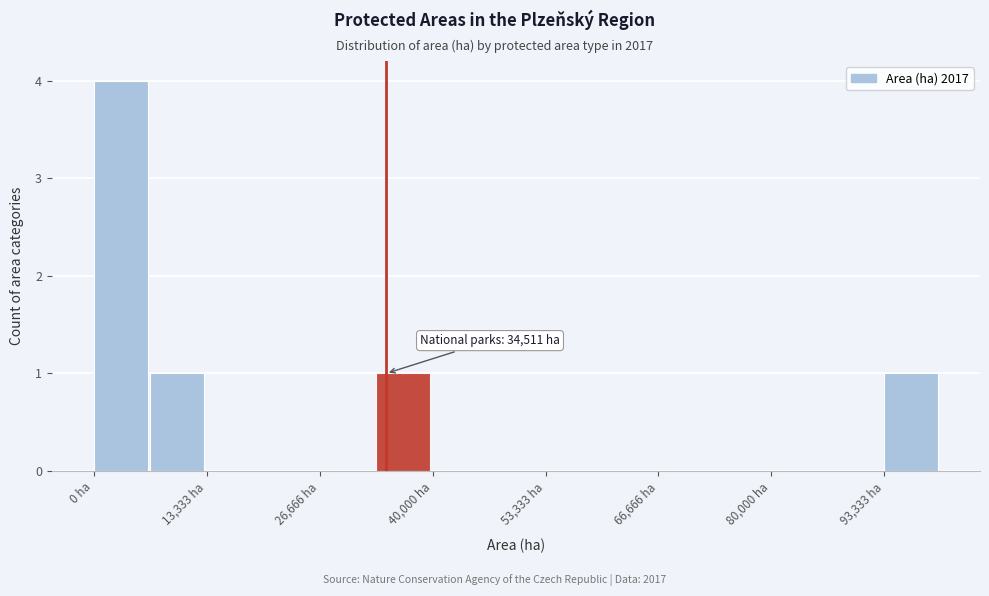

Around what value on the x-axis is the tallest bar? Give the approximate position of its centre, as read against the axis.

4000